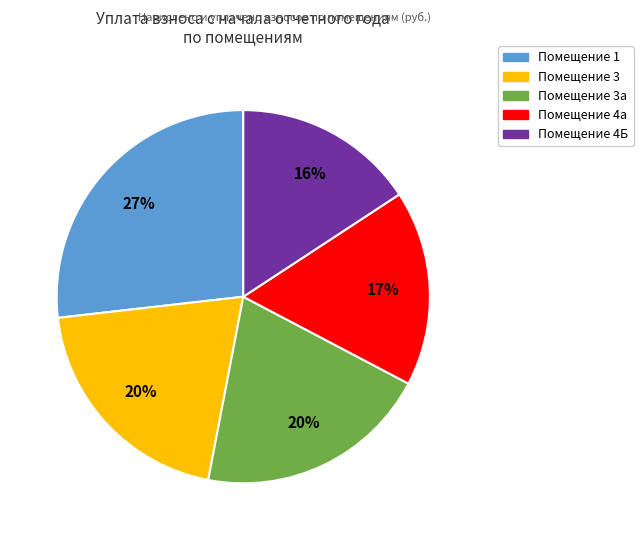

To the nearest percent, what is the average slice percentage?

20%